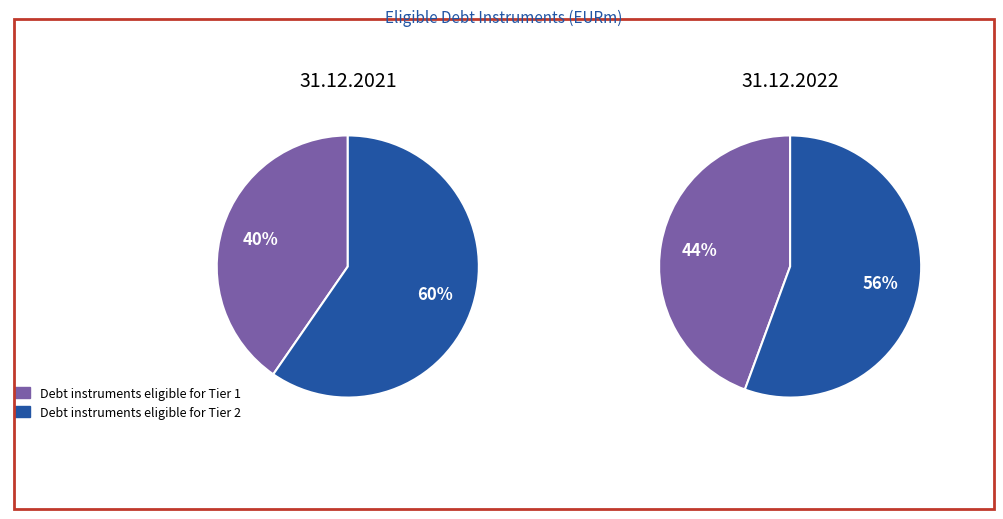

To the nearest percent, what percentage of the pie is Debt instruments eligible for Tier 2?

60%